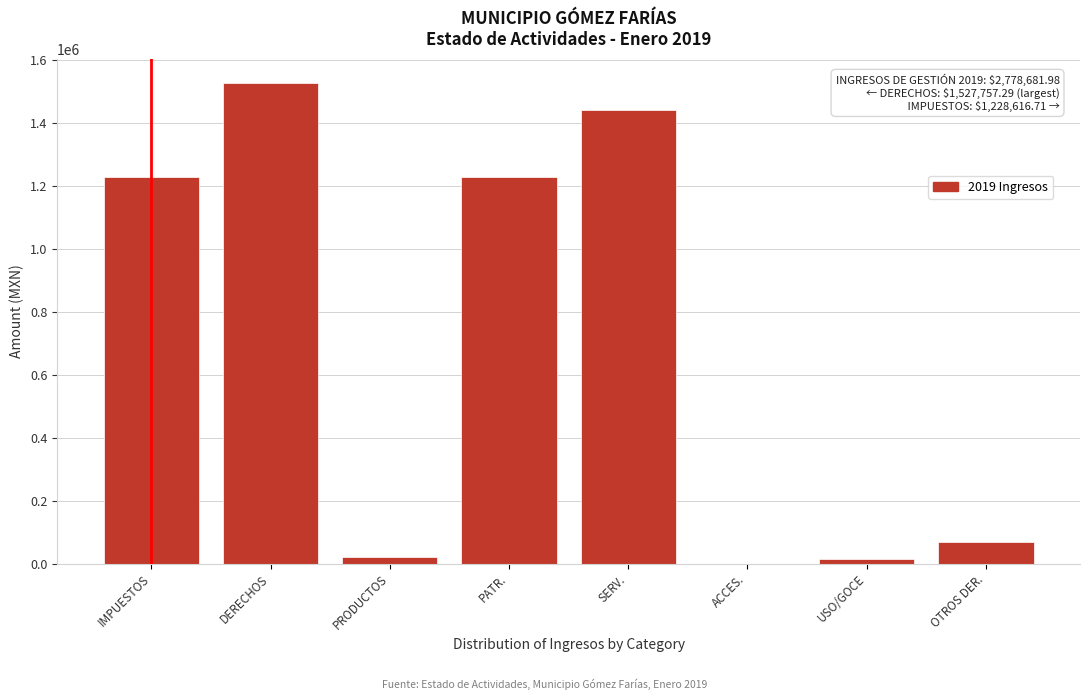

At which label is the value closest to 763892?

PATR.